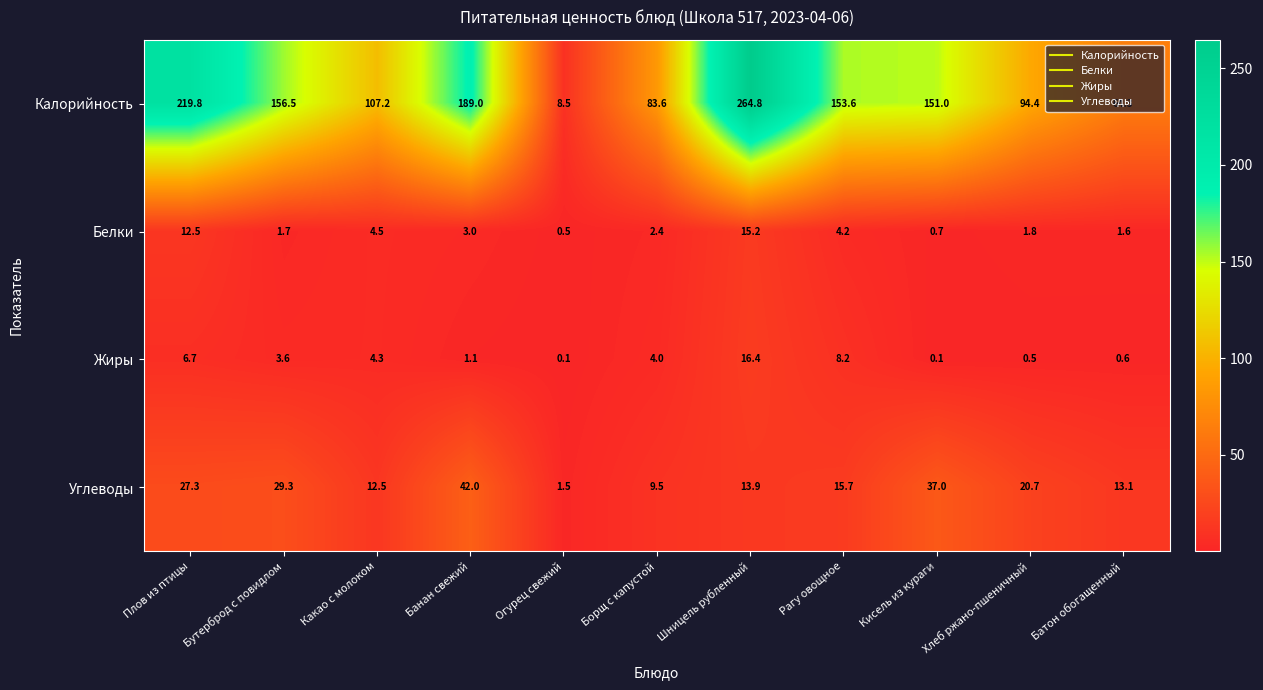

The value of Углеводы at Батон обогащенный is 13.1. True or false?

True